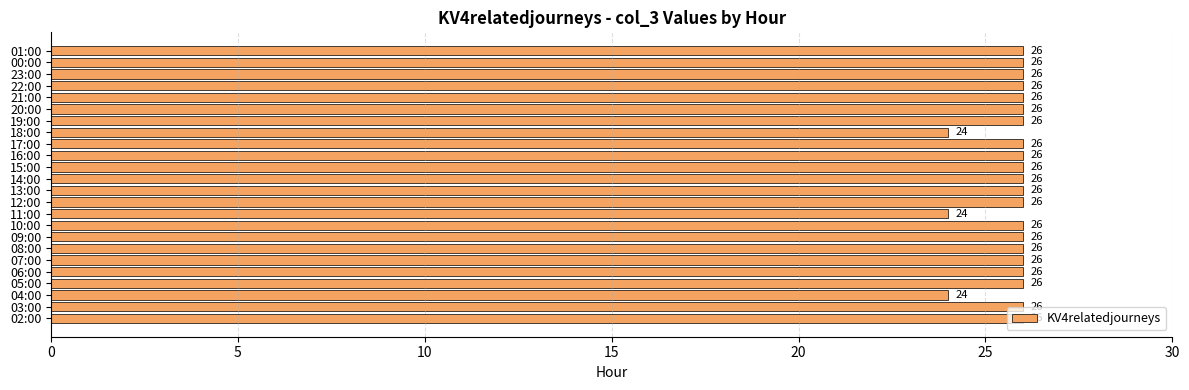

What is the smallest value displayed?

24